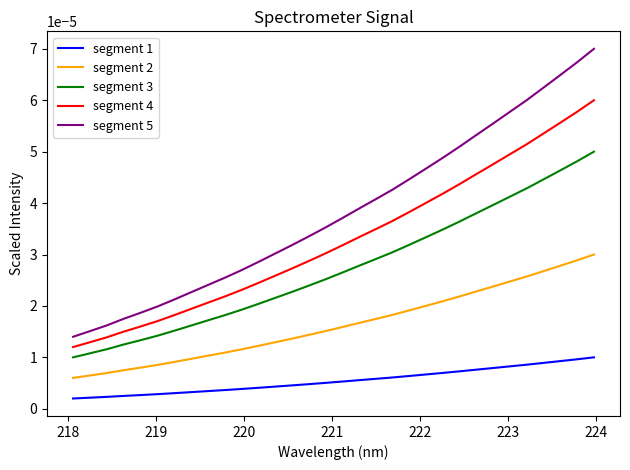

List the series in order of their peak value, highest first.

segment 5, segment 4, segment 3, segment 2, segment 1